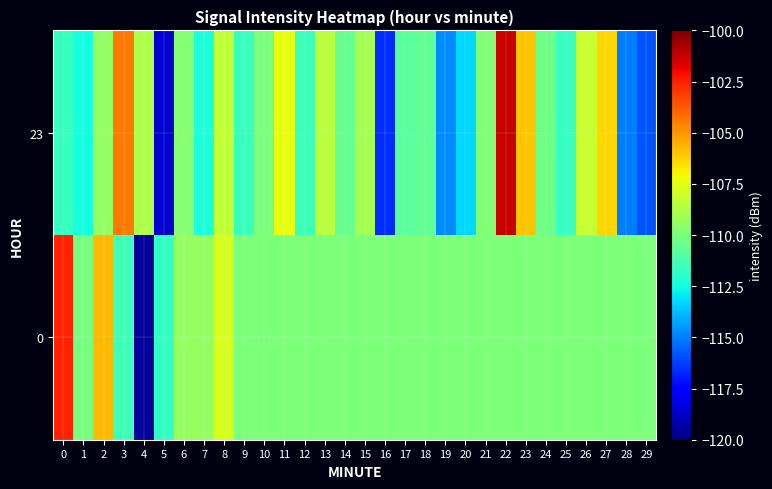

What is the spread (max minus min) of values at 20?

3.2